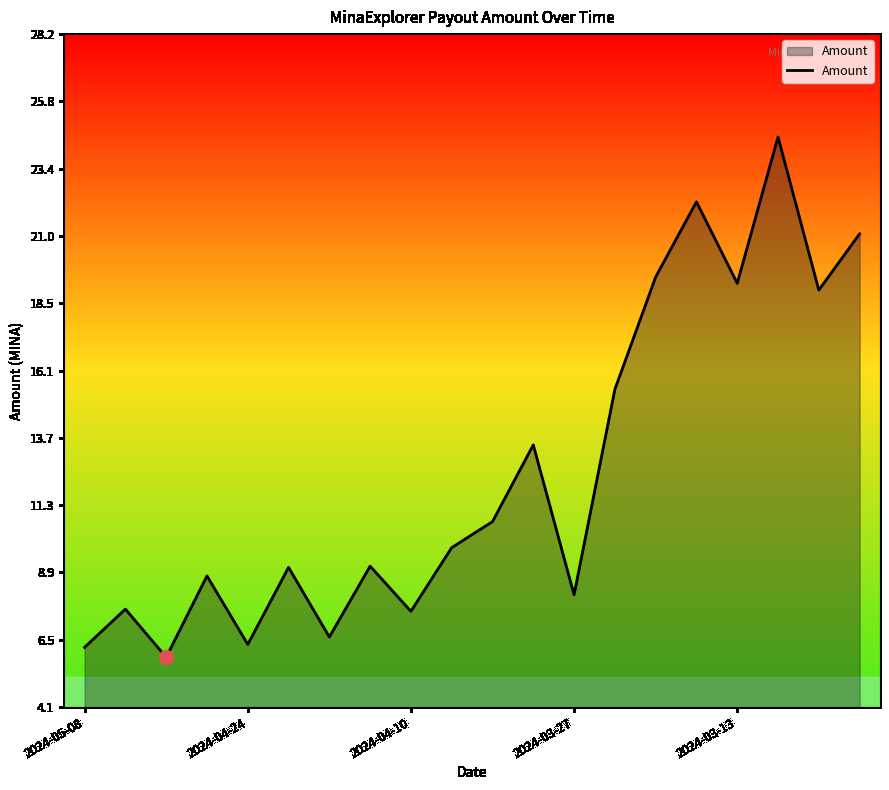

Count the number of categories in the chart.

20